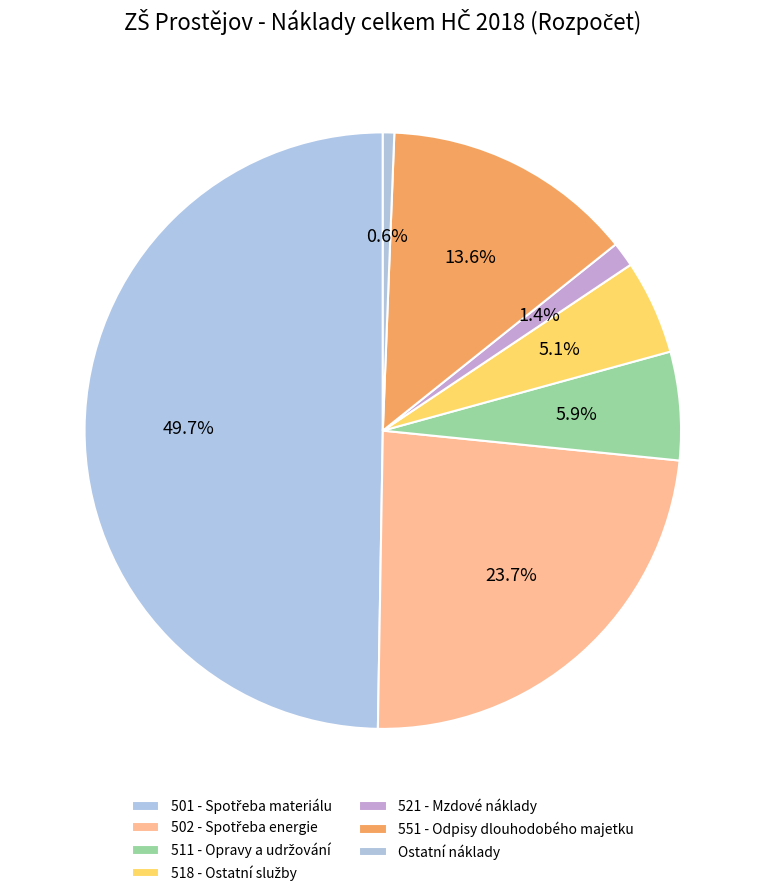

Which category has the biggest portion of the pie?

501 - Spotřeba materiálu